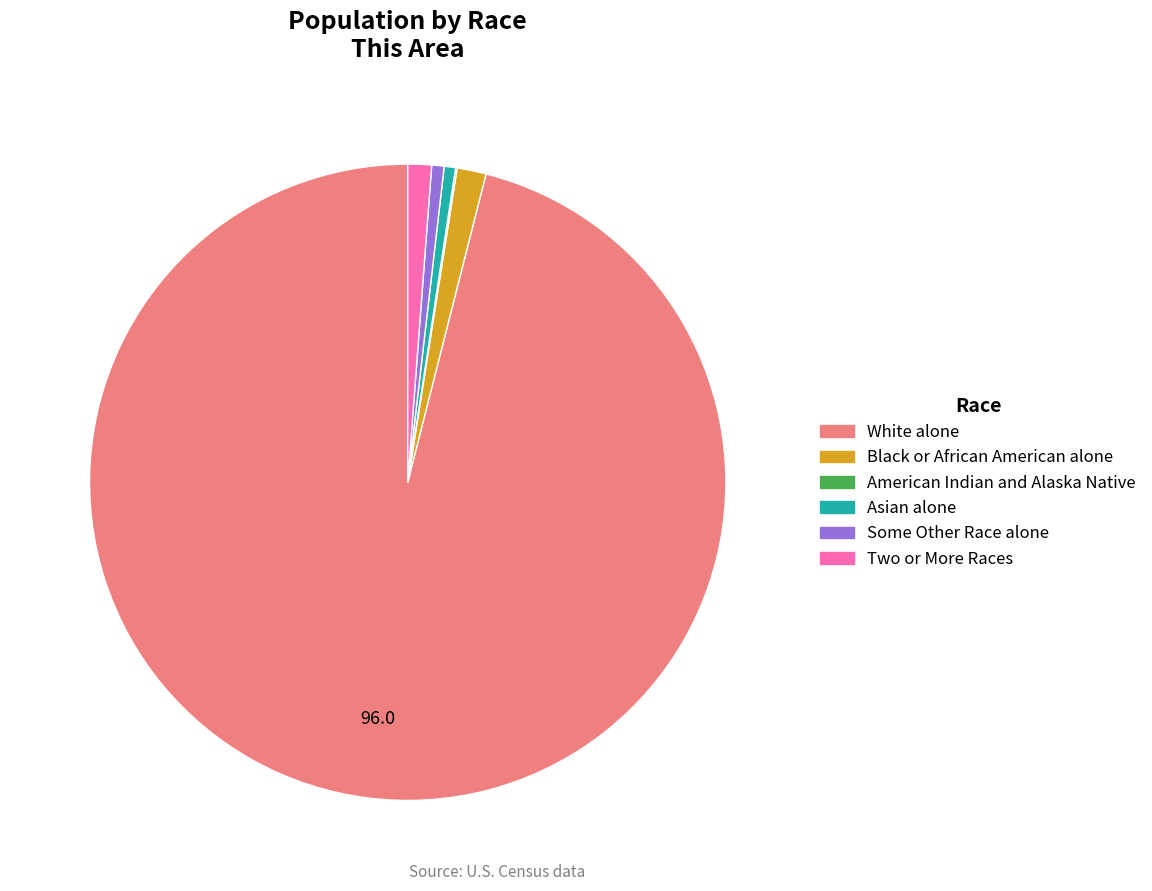

Which has a higher value, Asian alone or White alone?

White alone